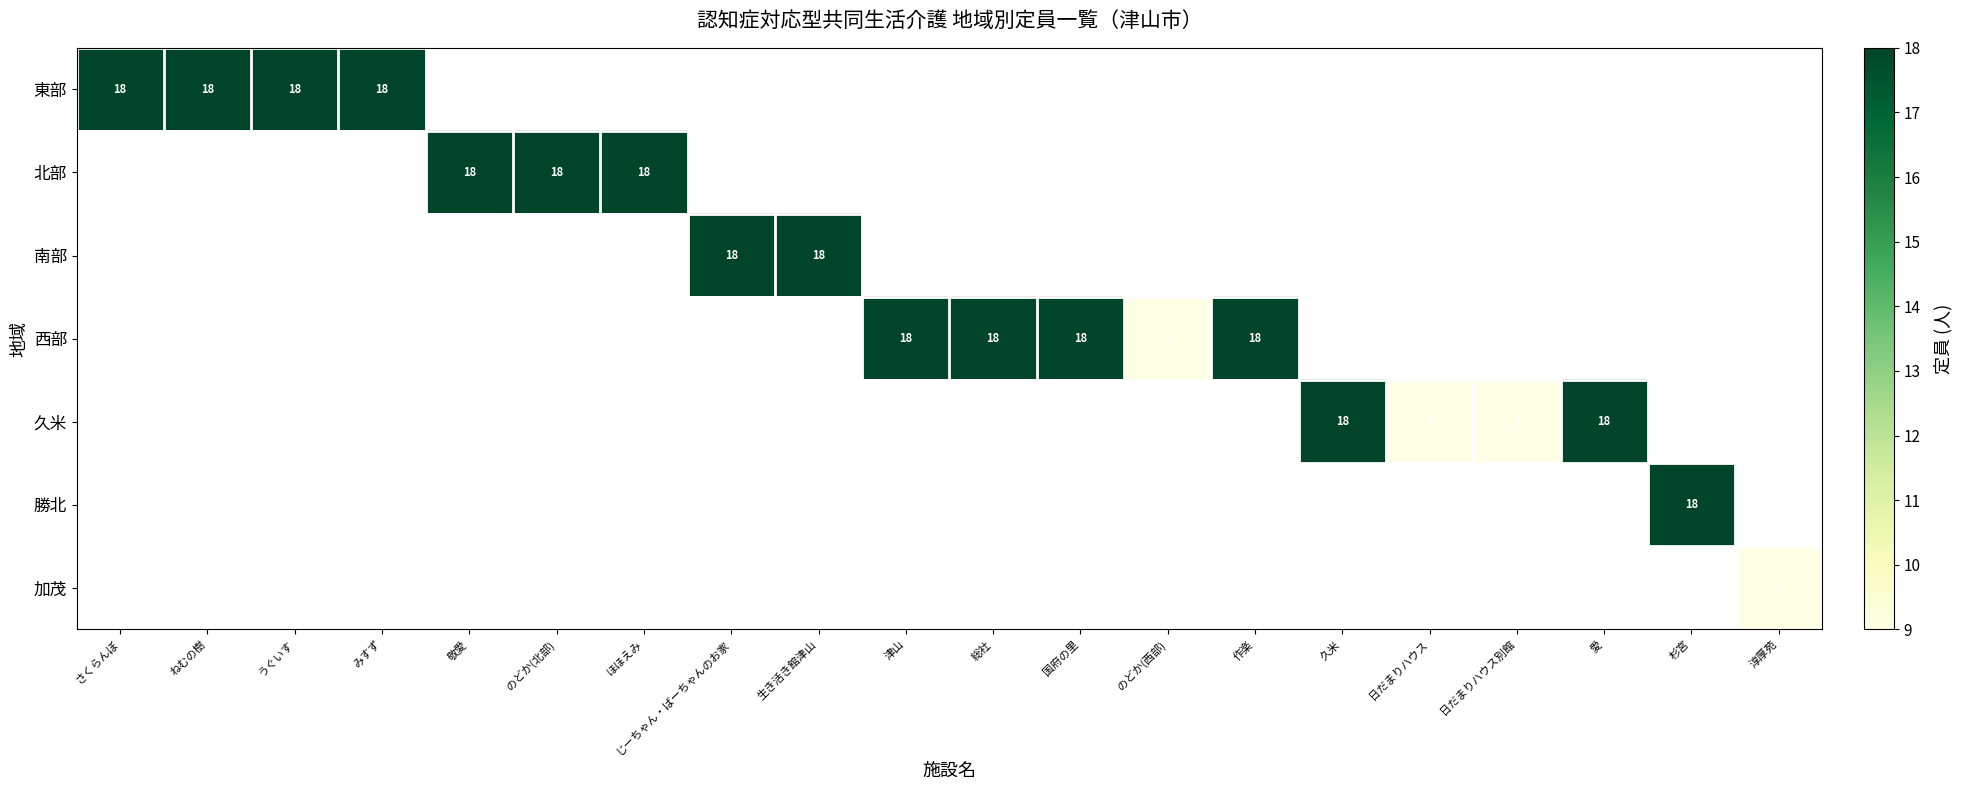

Which has a higher value, 津山 or 総社?

総社